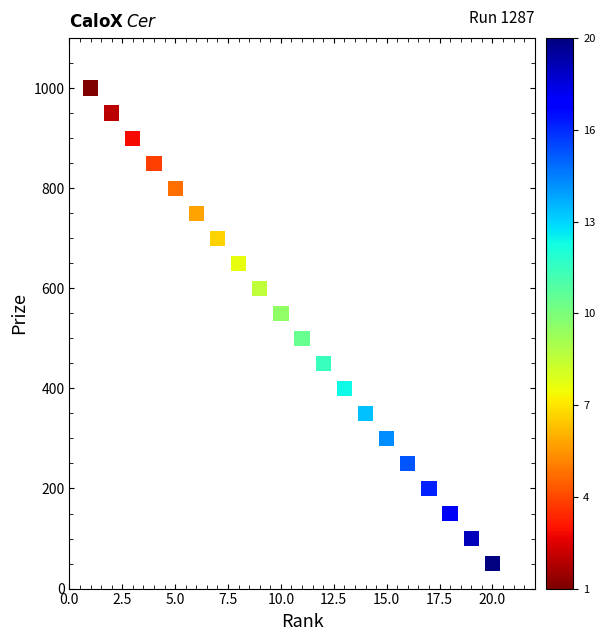

What is the range of X values (max minus min)?

19